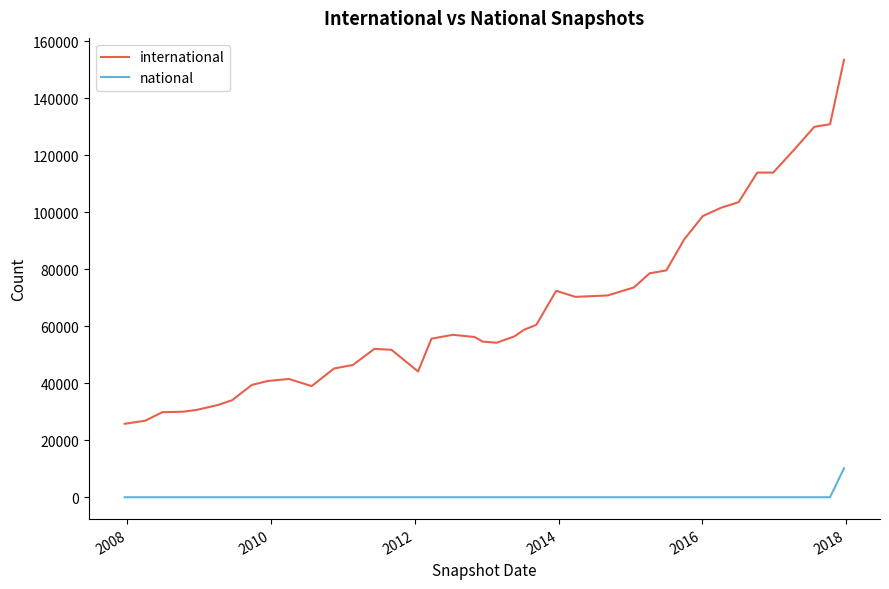

What is the maximum value for national?

10185